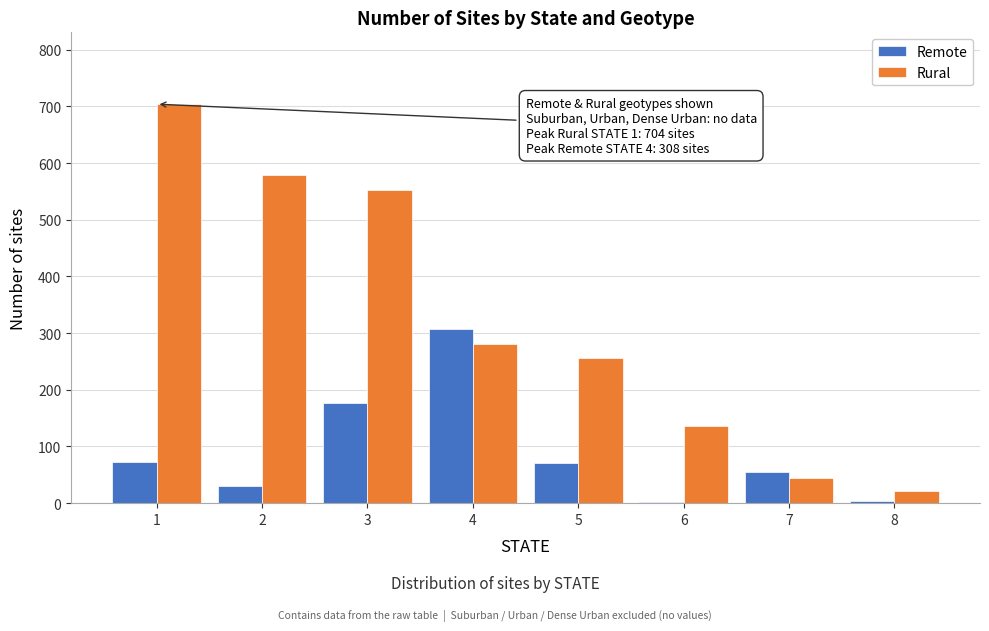

Which series has the largest total across all categories?

Rural